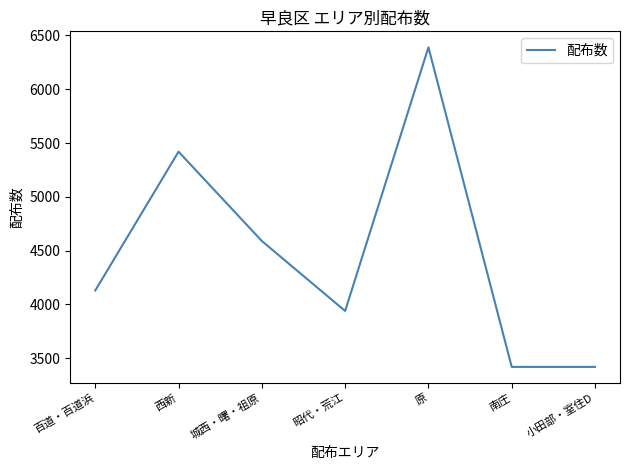

What is the sum of all values?

31310